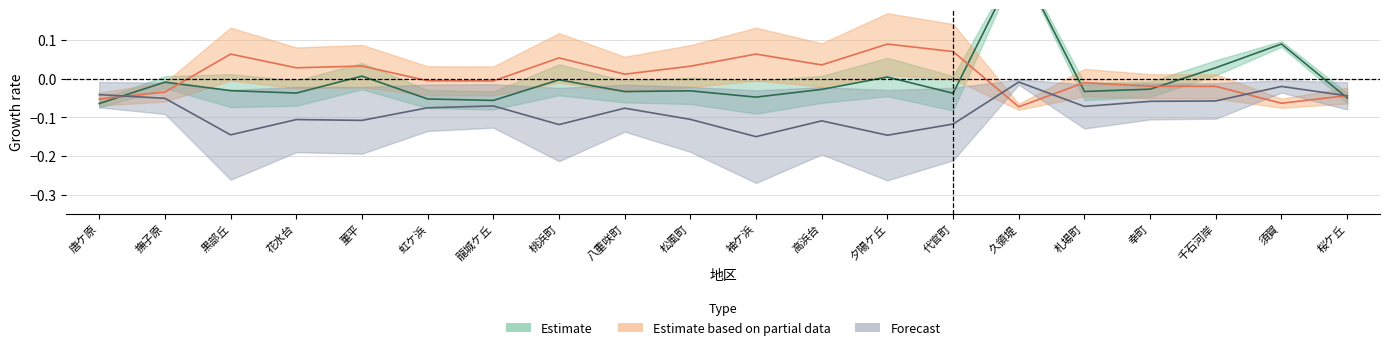

What position from the right is 須賀?

2